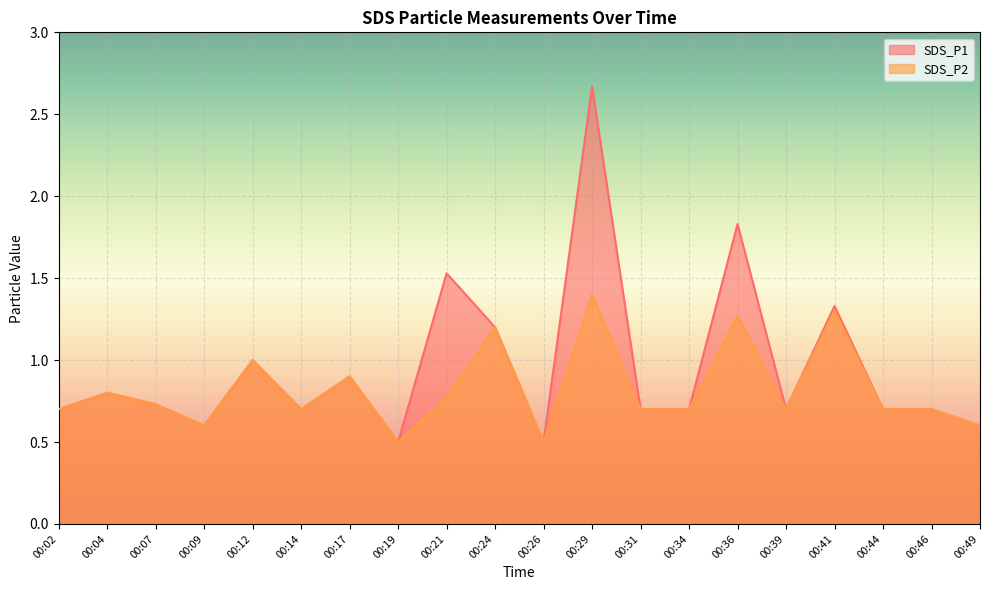

List the series in order of their overall mean, lowest first.

SDS_P2, SDS_P1